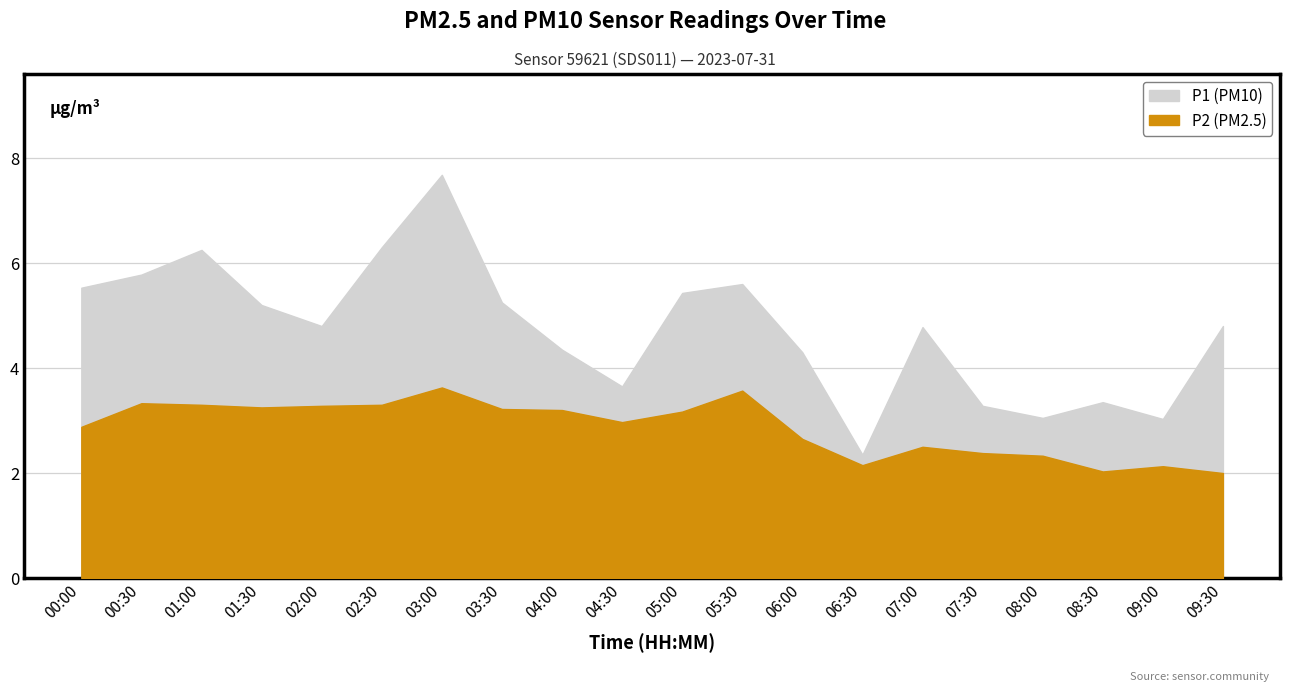

True or false: P1 has more than 1 points higher than both neighbors.

True